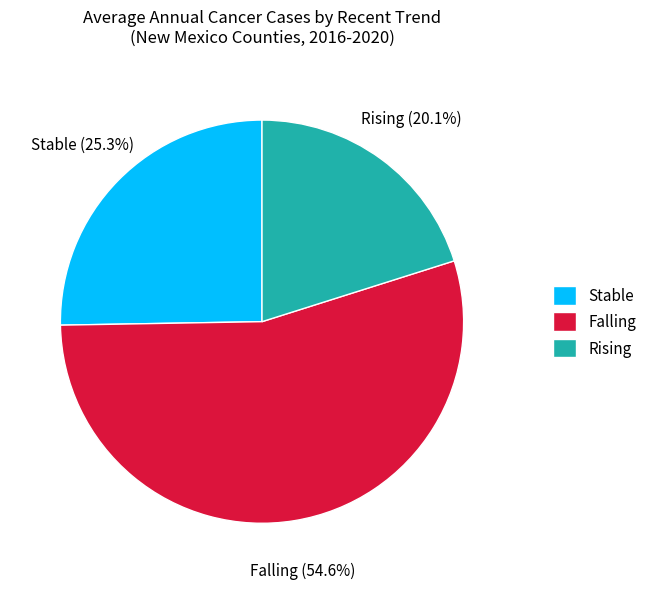

What percentage do Stable and Rising together represent?

45.4%